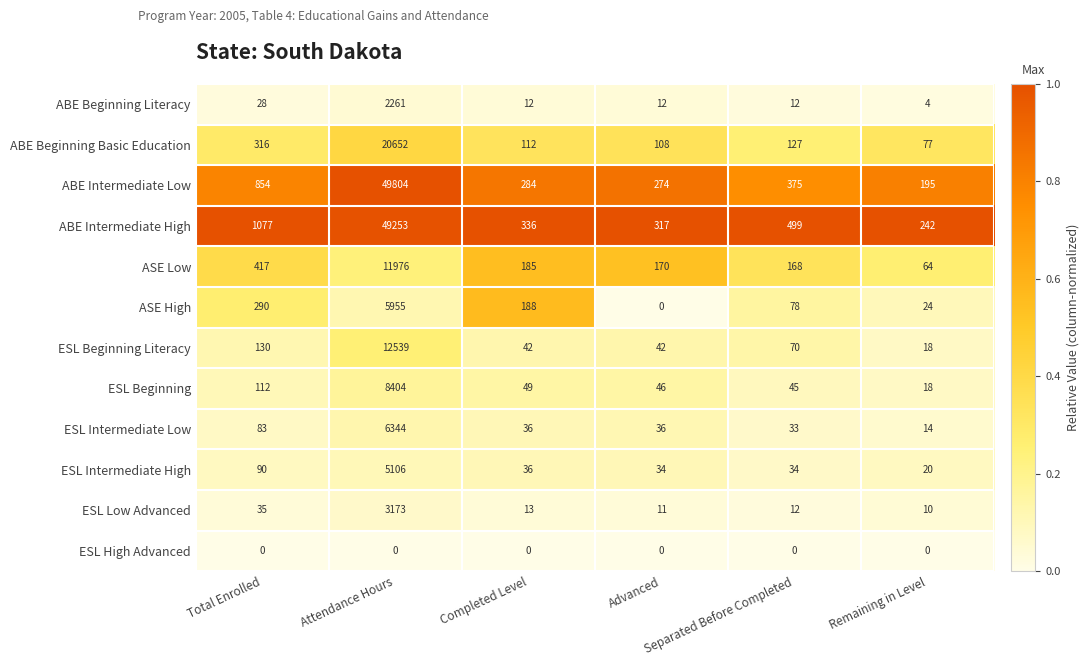

What is the difference between the highest and lowest values at Advanced?

317